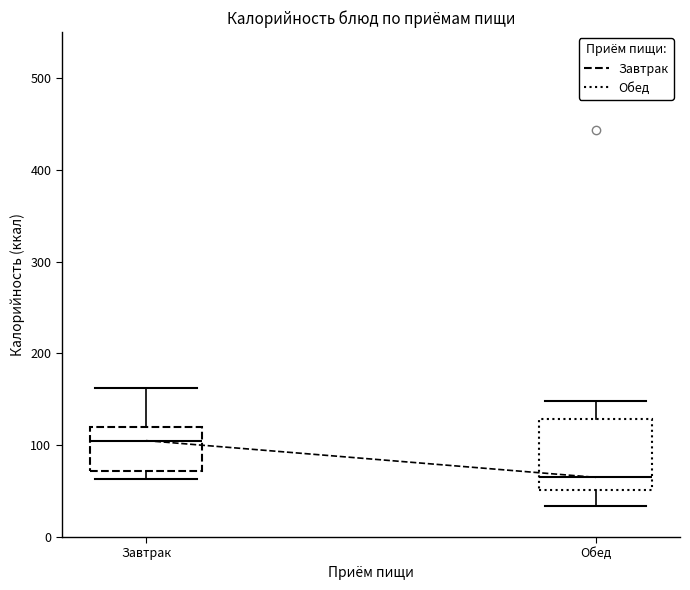

Which box has the lowest median line?

Обед